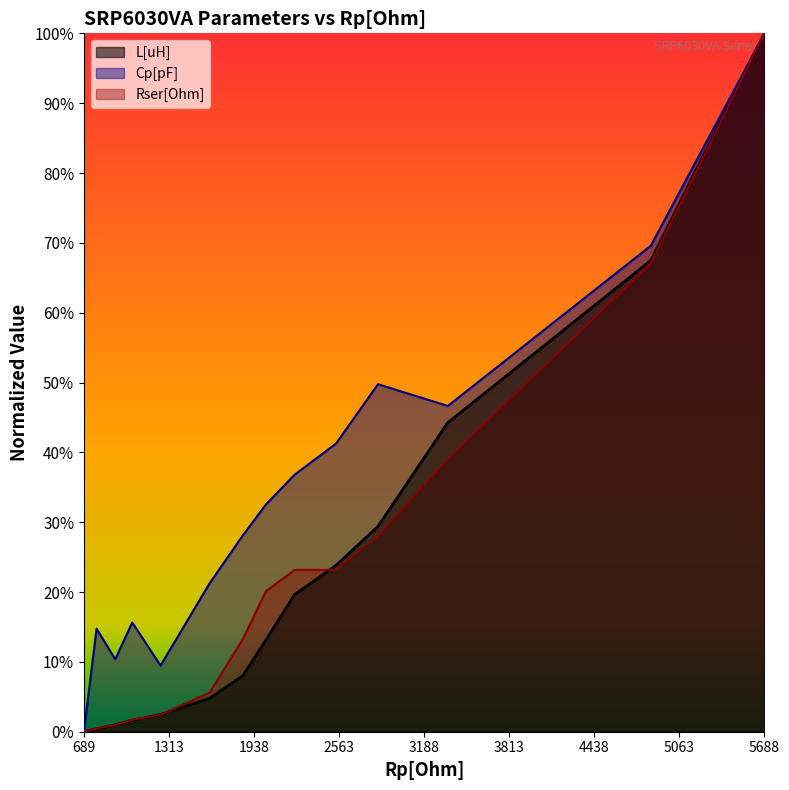

Between SRP6030VA-1R5M and SRP6030VA-4R7M, which series saw the biggest shift?

Rser[Ohm]